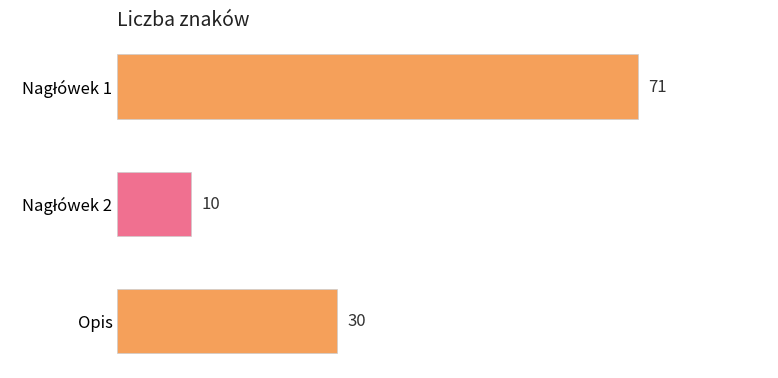

How many bars are there in total?

3